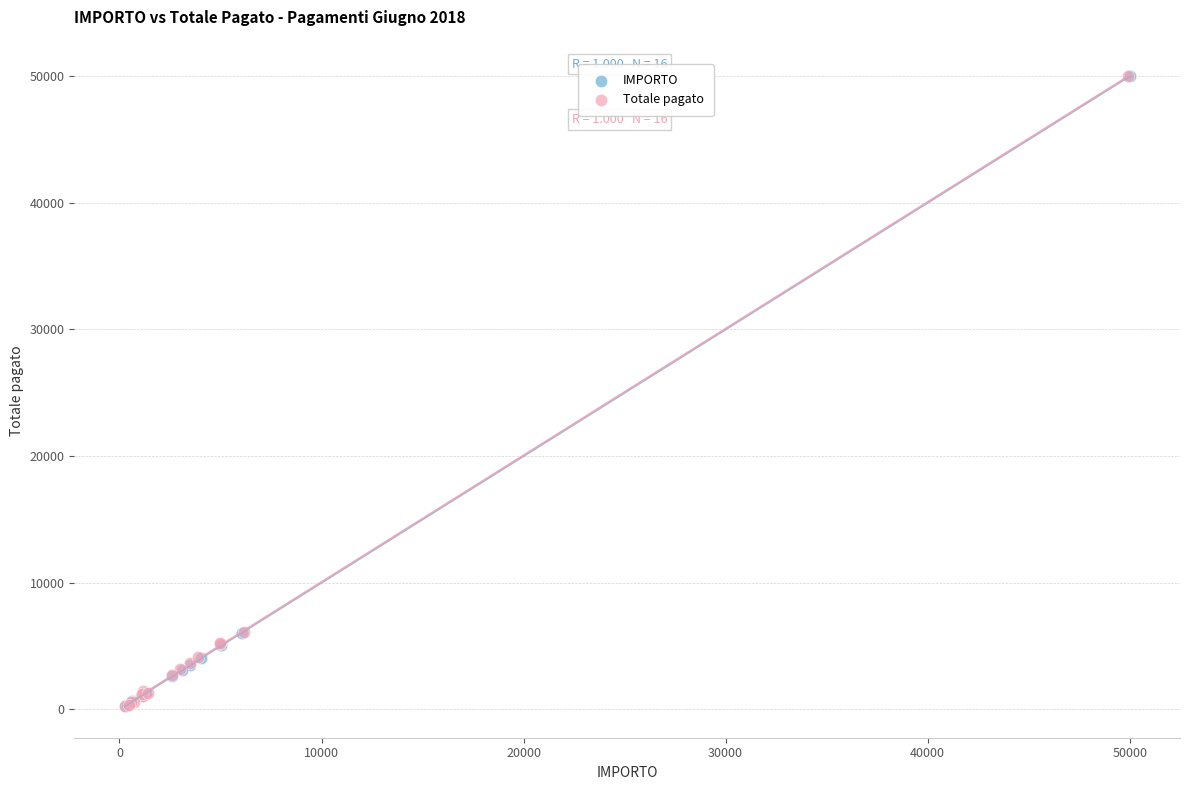

Which series has the widest spread of Y values?

Totale pagato